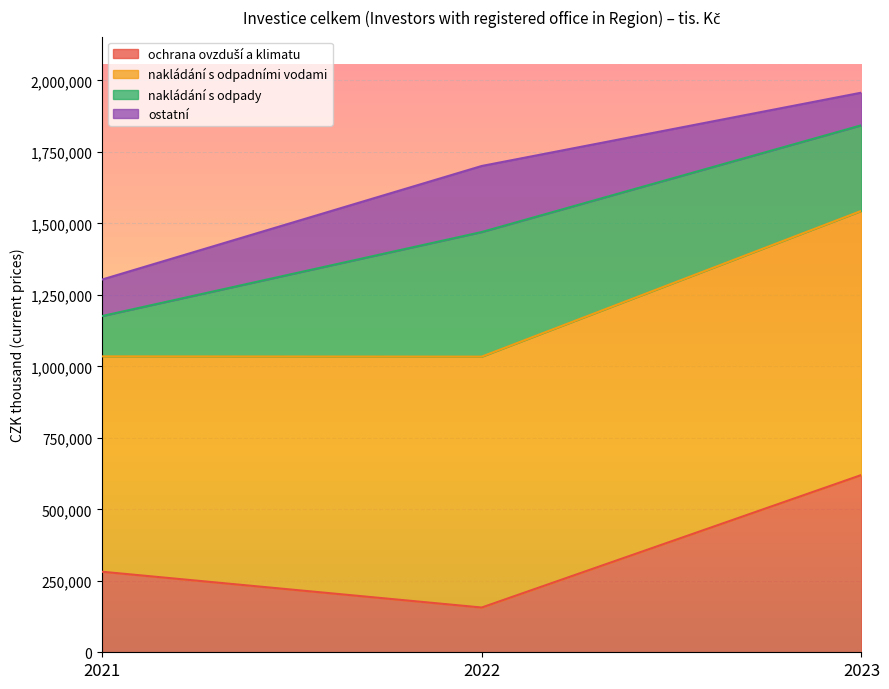

Between 2022 and 2023, which series saw the biggest shift?

ochrana ovzduší a klimatu